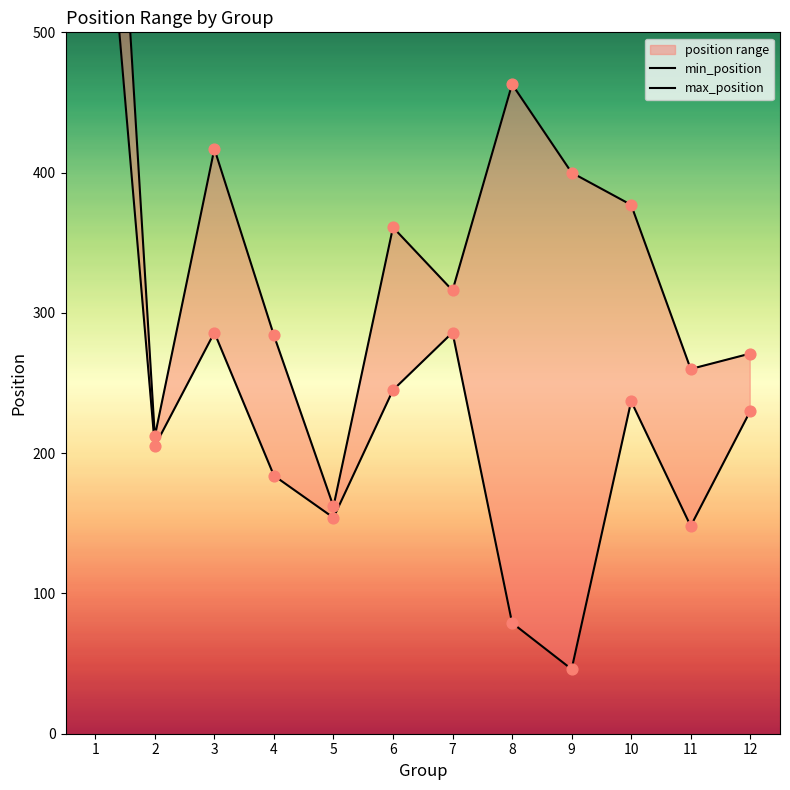

Which series contains the highest Y value?

max_position